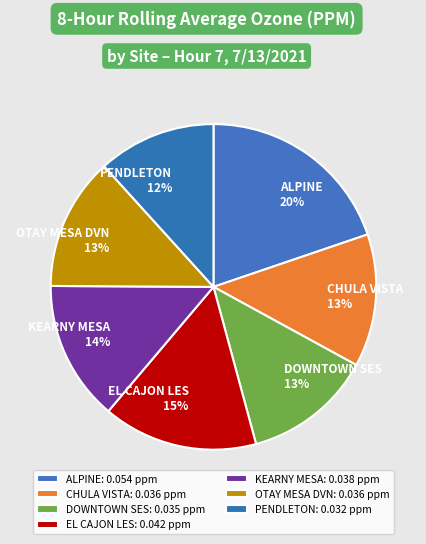

Is the sum of DOWNTOWN SES and CHULA VISTA greater than half?

No